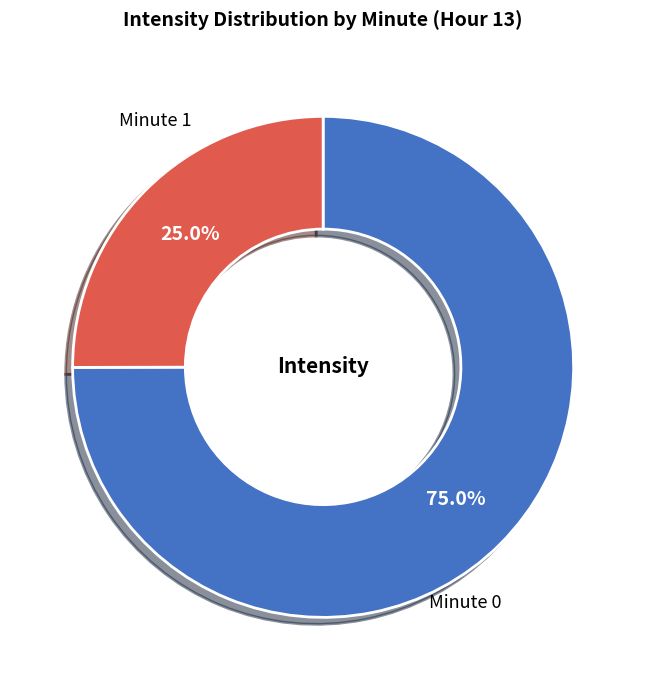

Which has a higher value, Minute 1 or Minute 0?

Minute 0